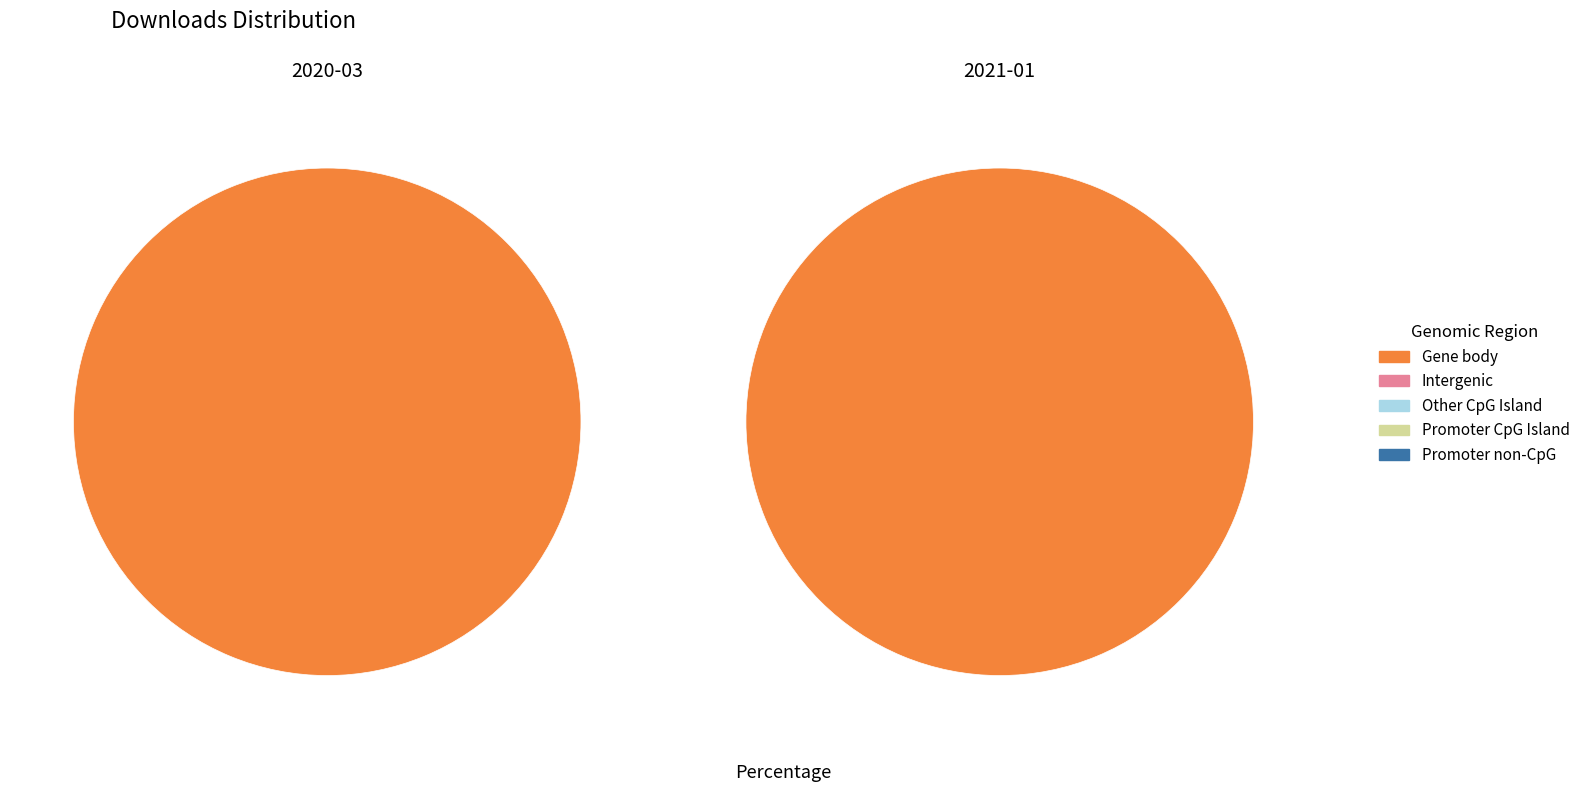

Does any single category account for the majority?

Yes